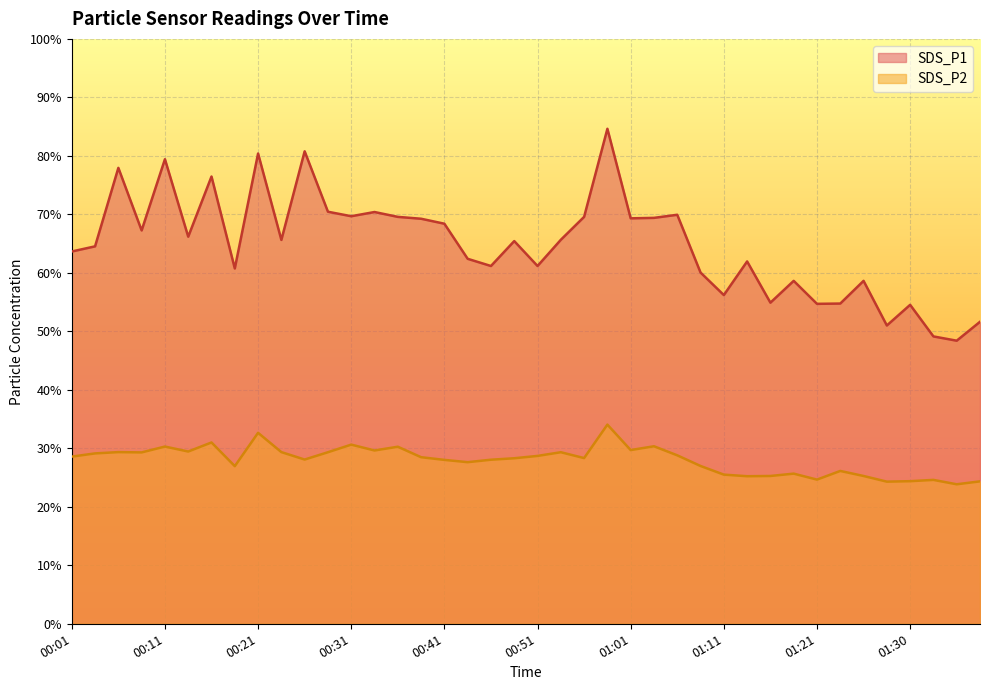

What is the minimum value shown in the chart?

23.9